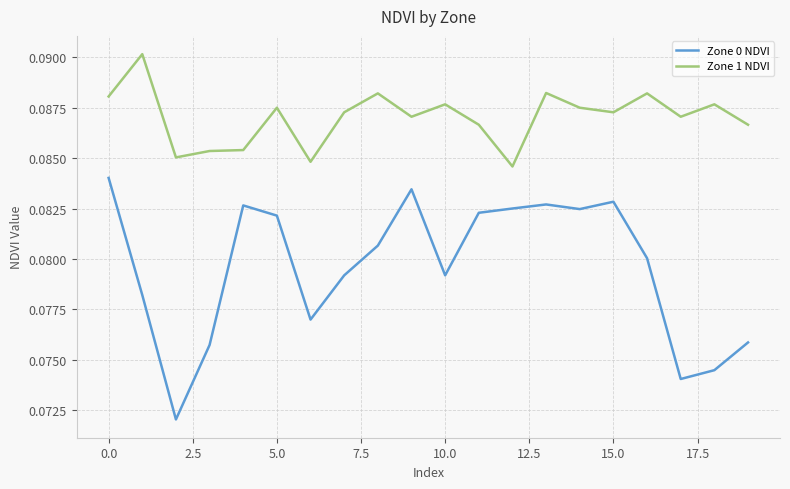

Rank the series by their maximum value, from lowest to highest.

Zone 0 NDVI, Zone 1 NDVI